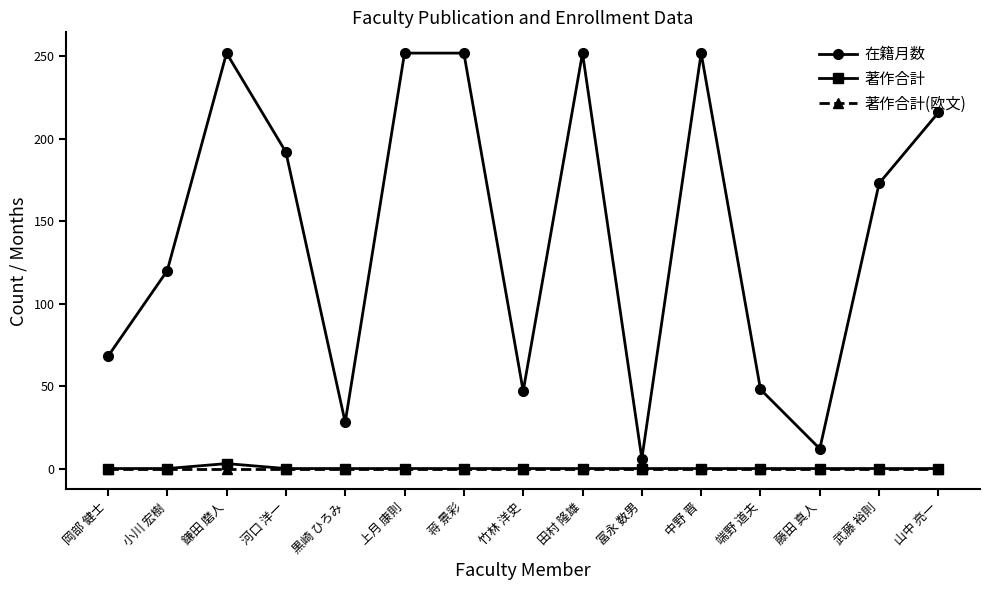

Is the value of 在籍月数 at 鎌田 磨人 greater than the value of 著作合計(欧文) at 竹林 洋史?

Yes